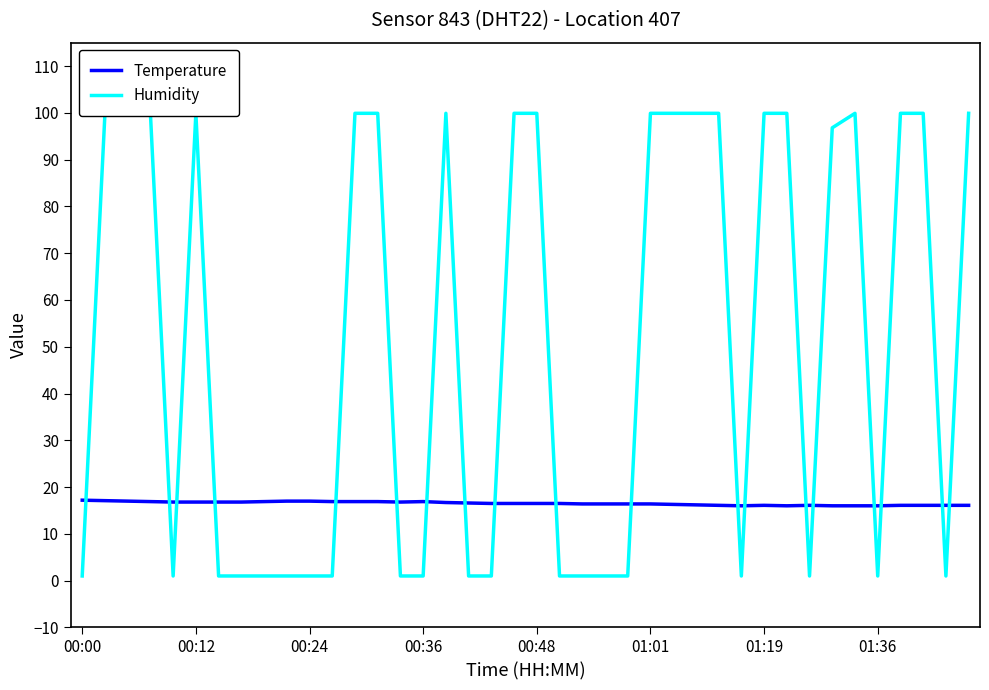

The value of Temperature at 01:19 is 23.4. True or false?

False